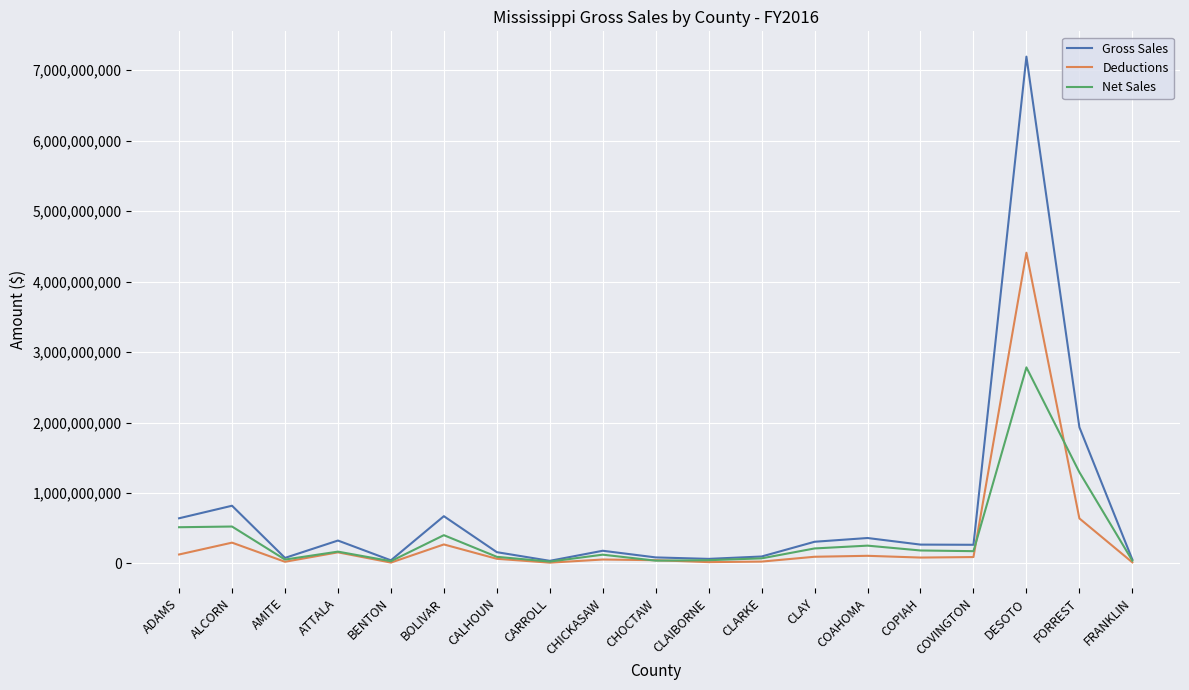

In Deductions, how many points are higher than both neighbors (excluding endpoints)?

6